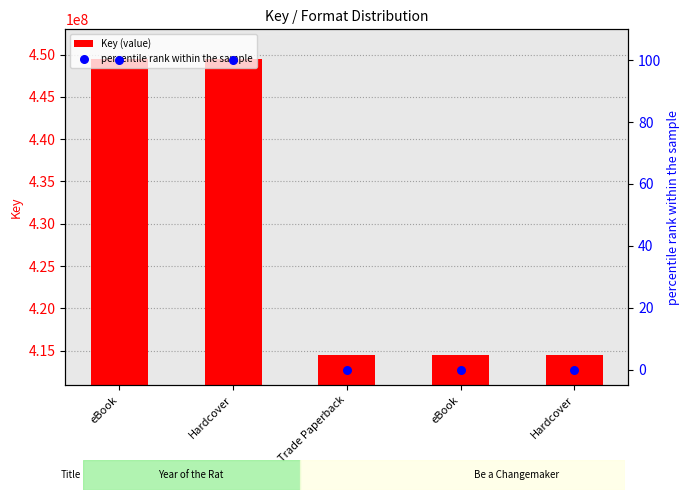

At which category is the sum across all series the highest?

eBook